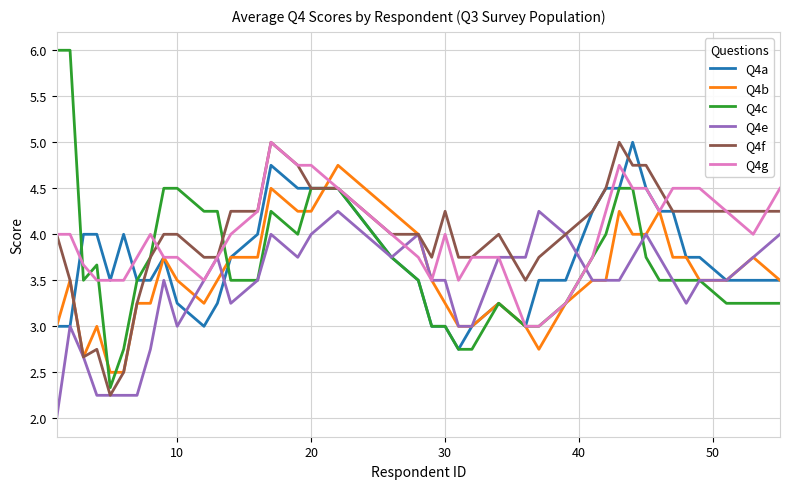

What is the smallest value displayed?

2.0